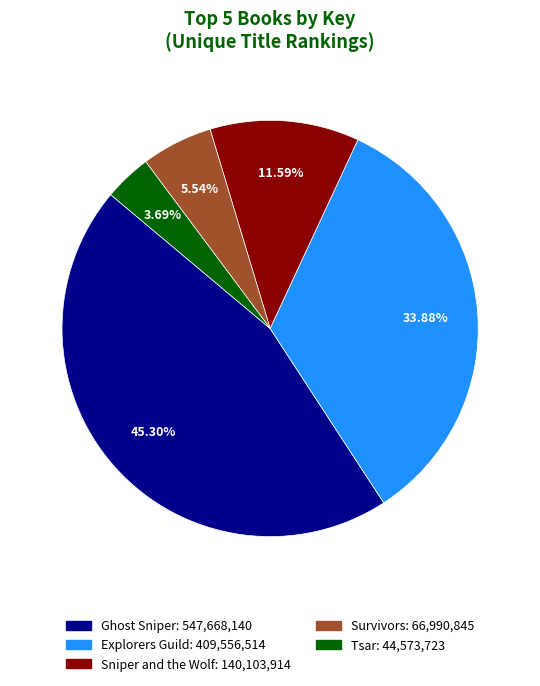

What percentage is the Survivors slice, to the nearest percent?

6%